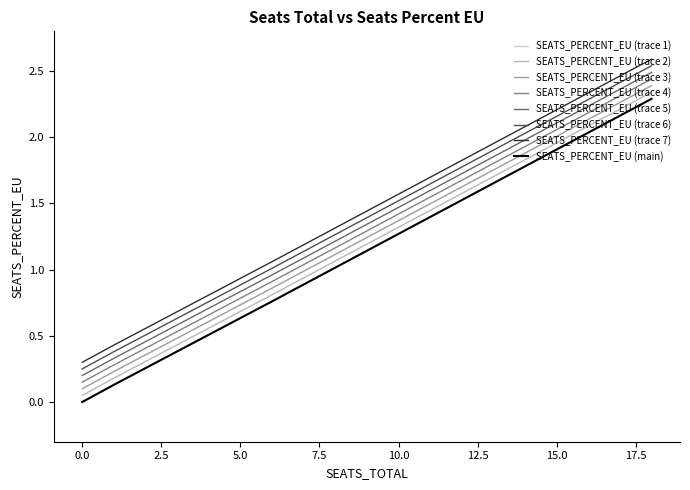

What is the label of the 4th point from the right?

1